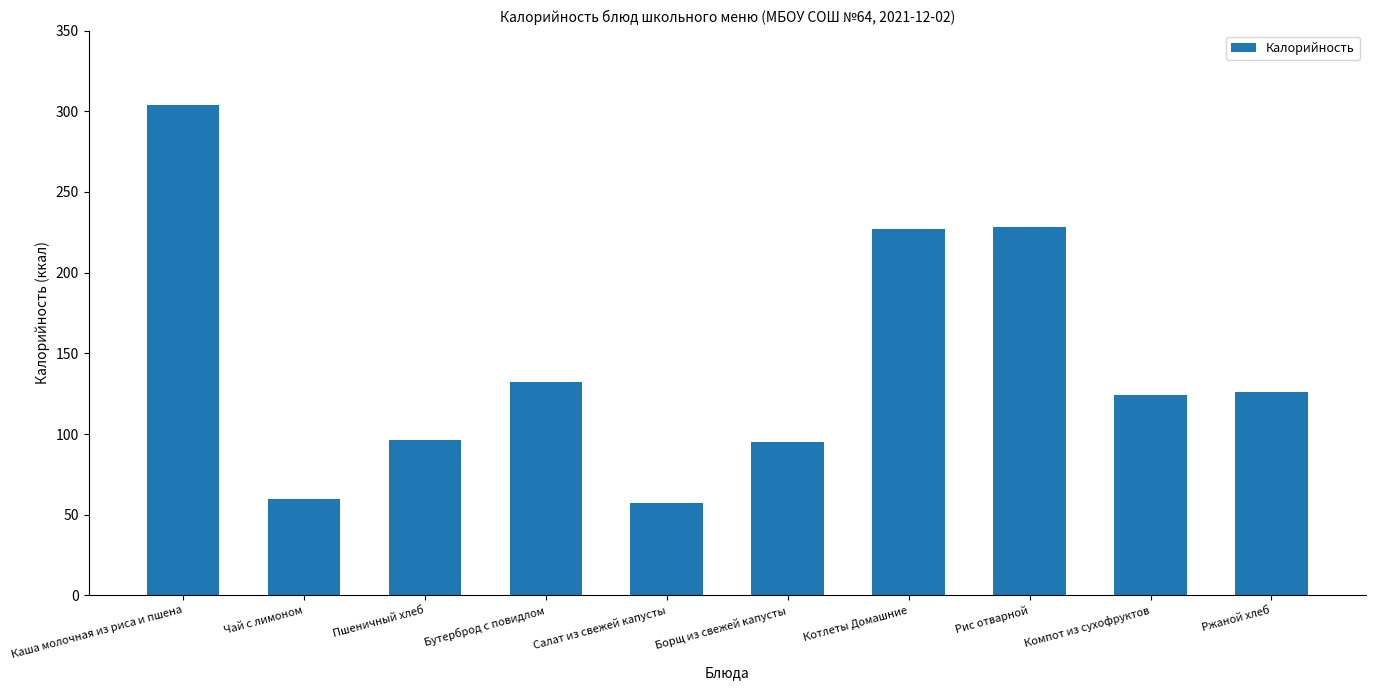

What is the change in value from Каша молочная из риса и пшена to Рис отварной?

-76